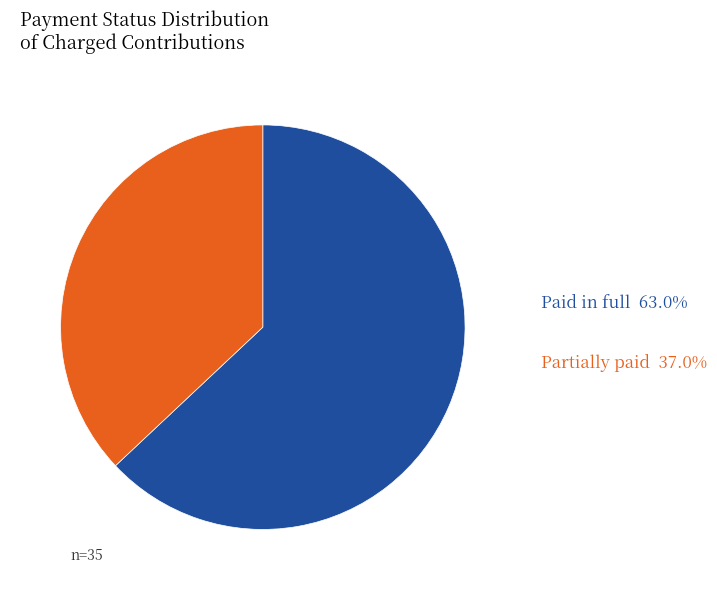

Rank the categories by value from lowest to highest.

Partially paid, Paid in full